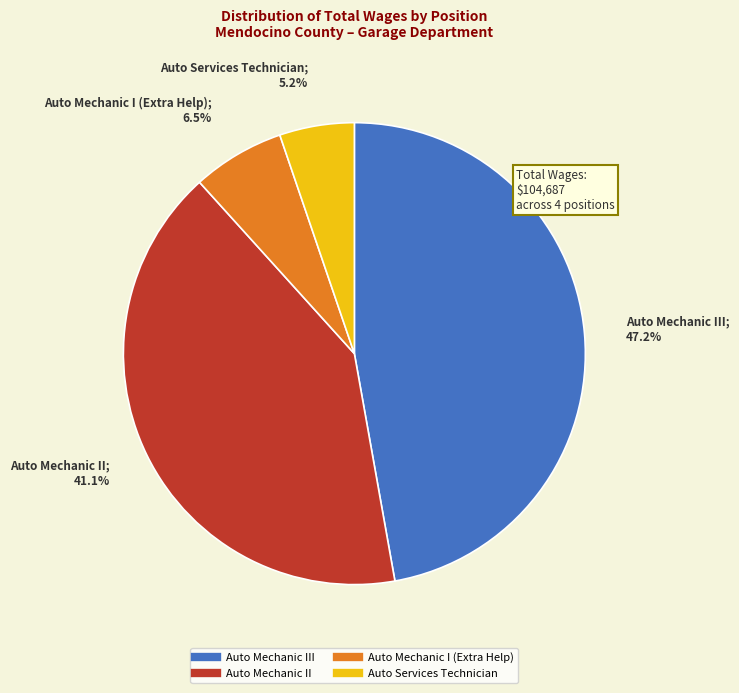

Does any single category account for the majority?

No